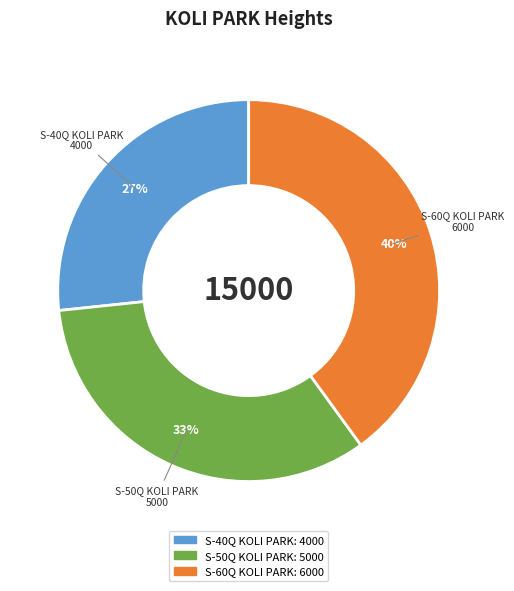

How many slices are in this pie chart?

3